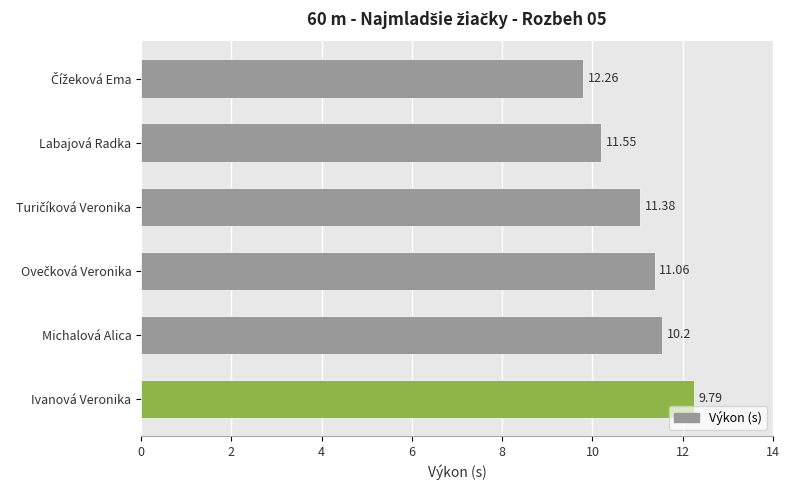

What is the difference between the maximum and minimum values?

2.5